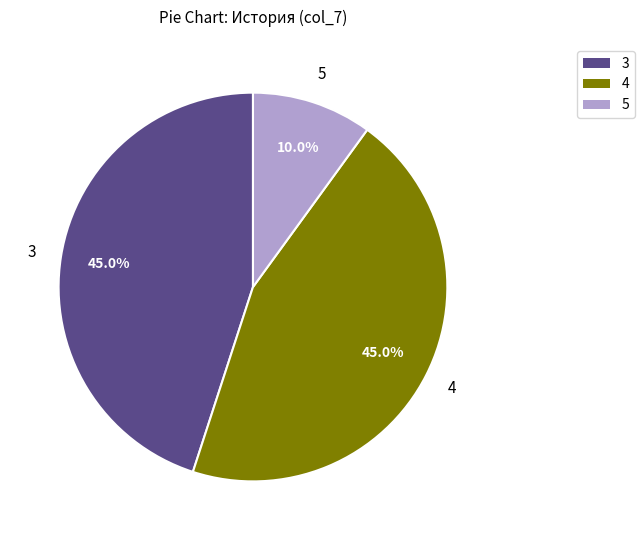

How many segments does this pie chart have?

3